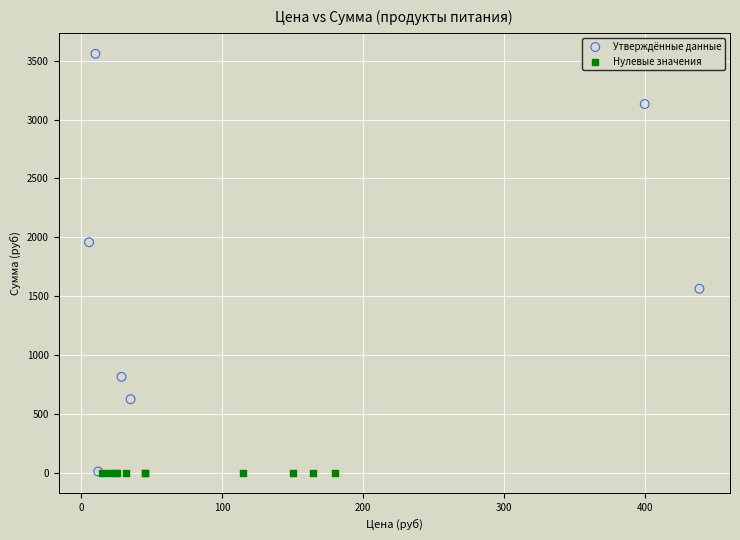

Which series contains the highest Y value?

Утверждённые данные